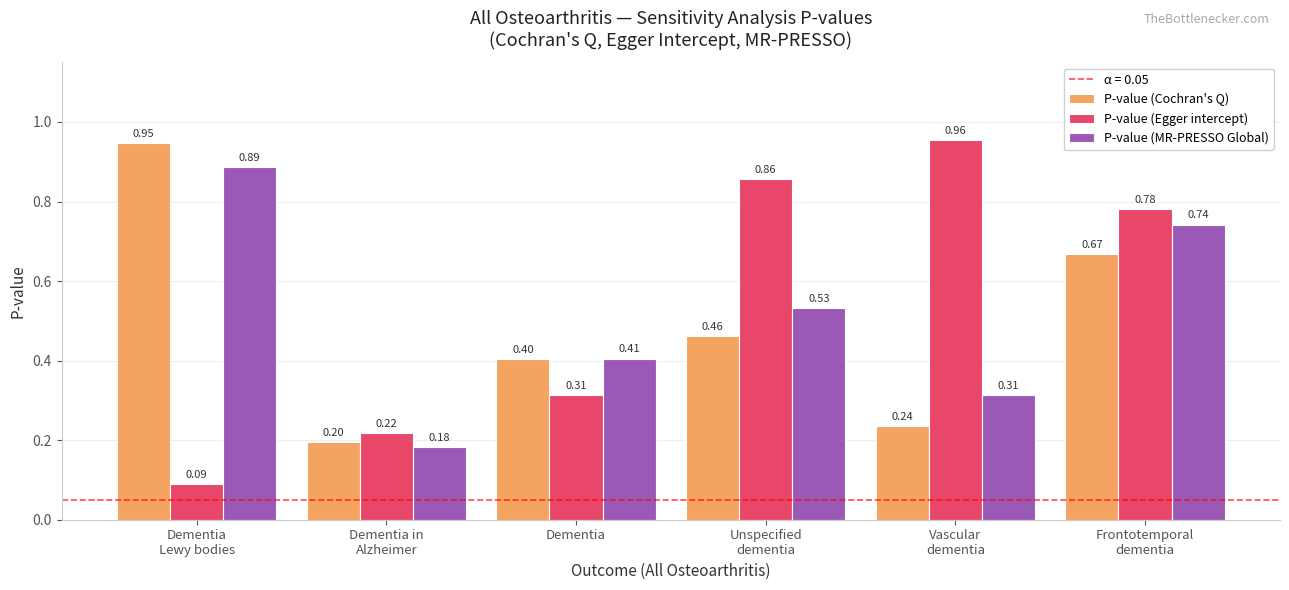

What position from the left is Unspecified
dementia?

4